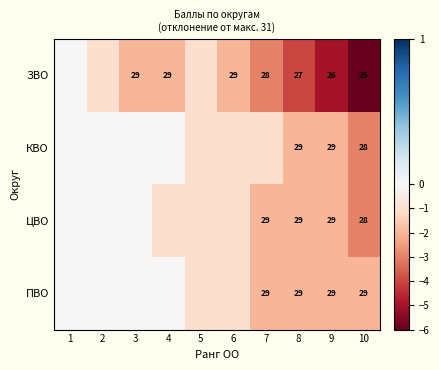

The ЗВО series shows 43 at 3. True or false?

False